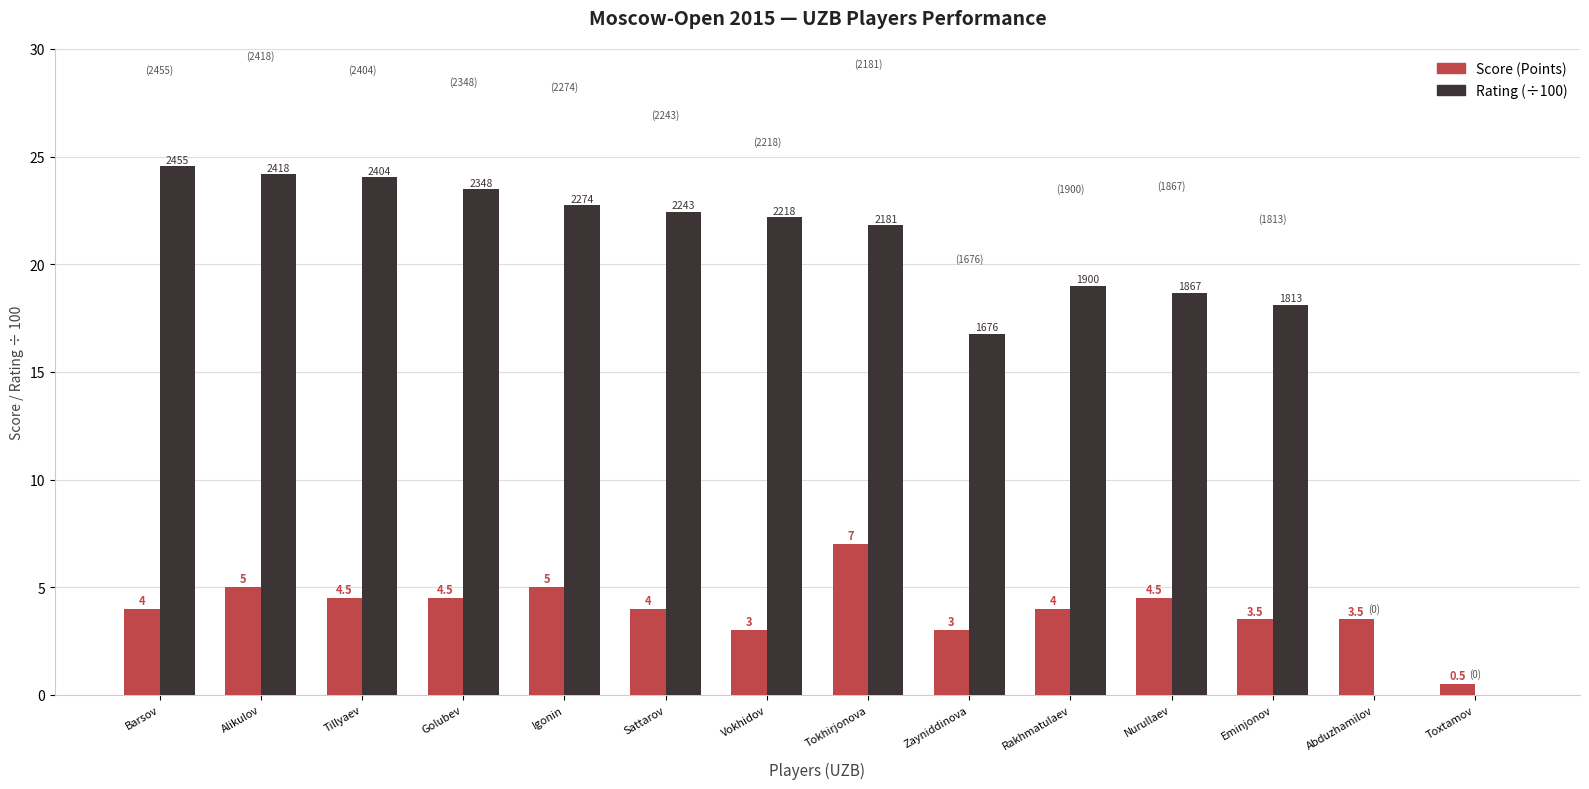

True or false: Rating (÷100) has a value of 5.6 at Eminjonov.

False